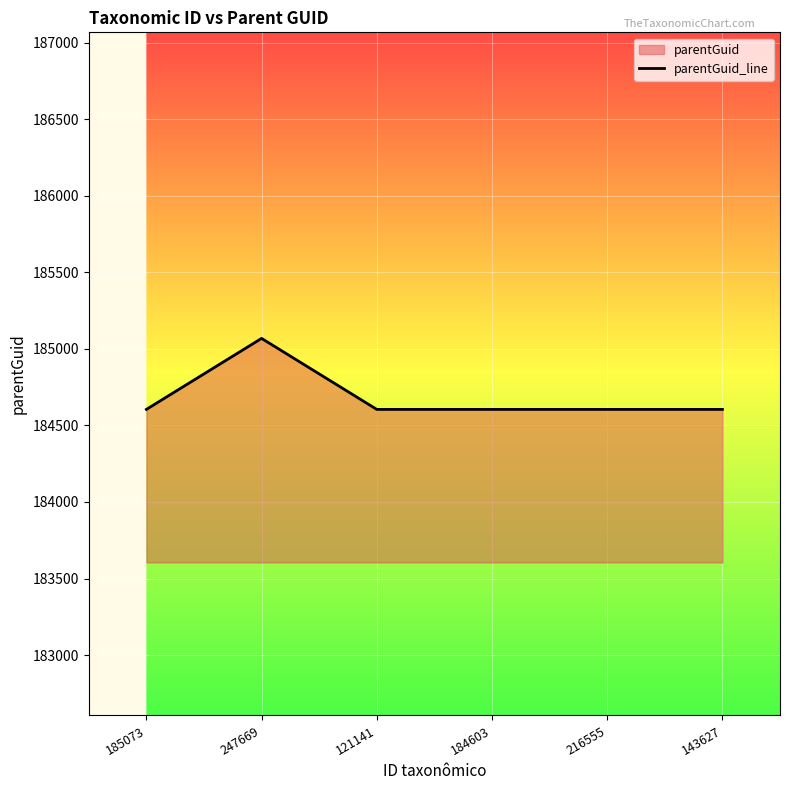

Does the chart display data point markers on the line(s)?

No